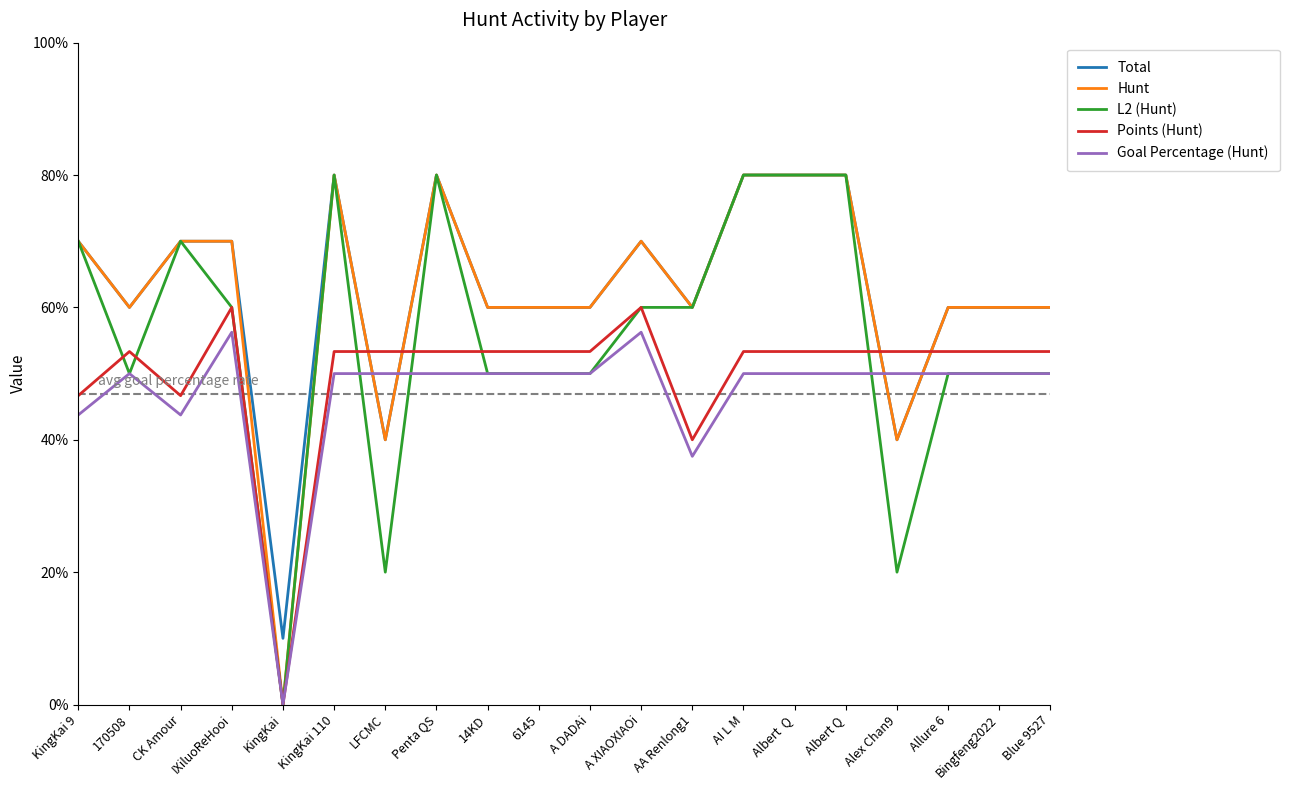

List the series in order of their peak value, highest first.

Total, Hunt, L2 (Hunt), Points (Hunt), Goal Percentage (Hunt)